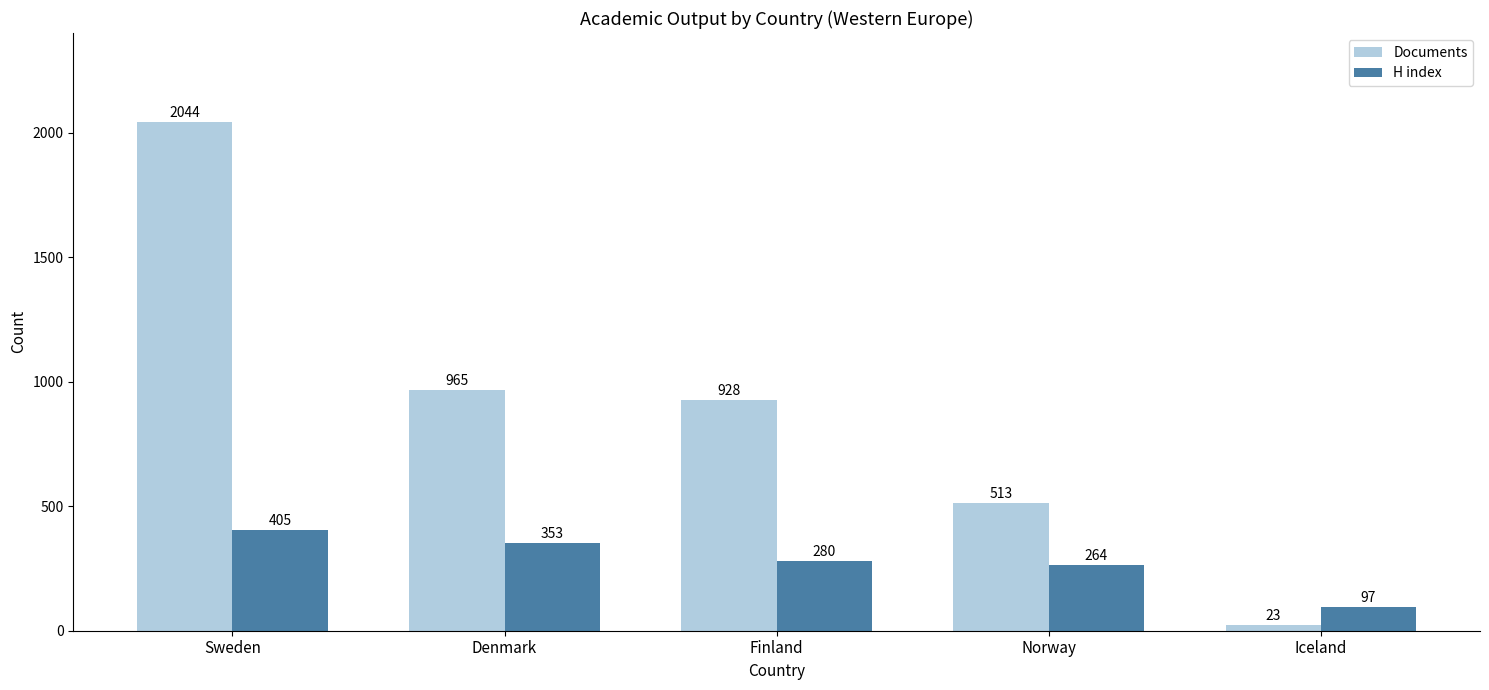

At Finland, list the series in order from smallest to largest.

H index, Documents